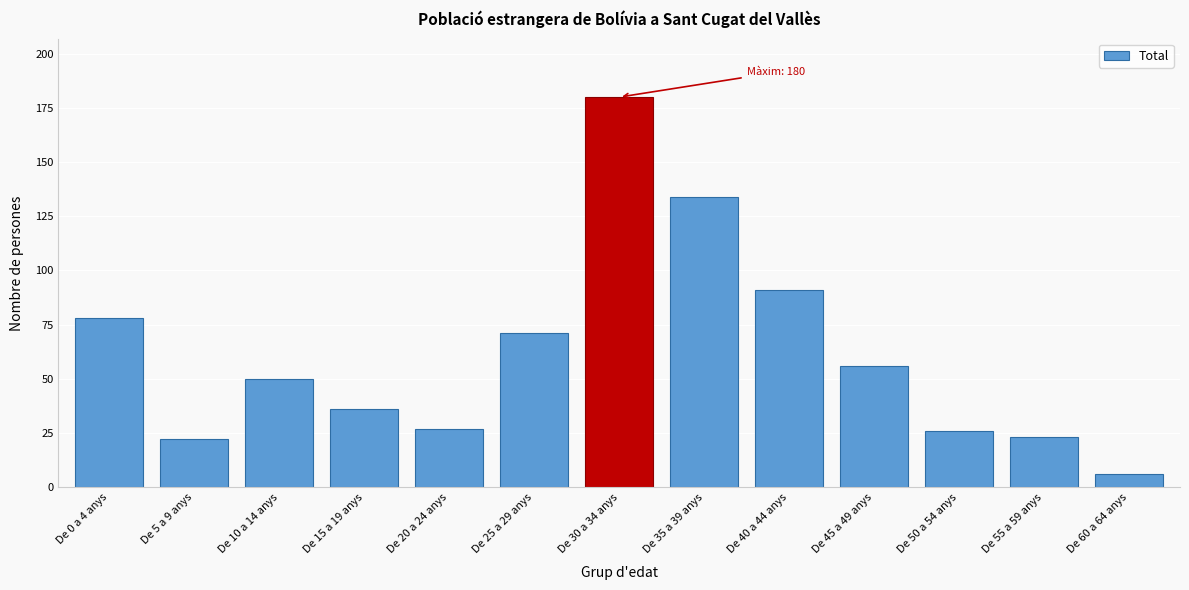

Reading left to right, transcribe all the data shown in this chart.

78	22	50	36	27	71	180	134	91	56	26	23	6